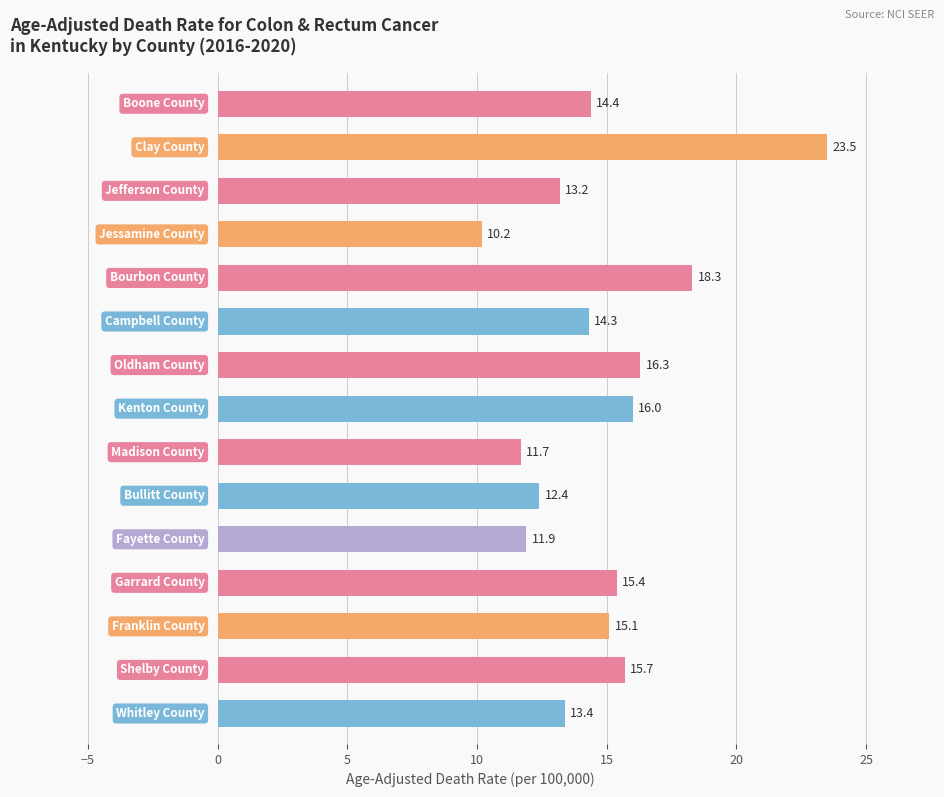

How many values exceed 14?

9